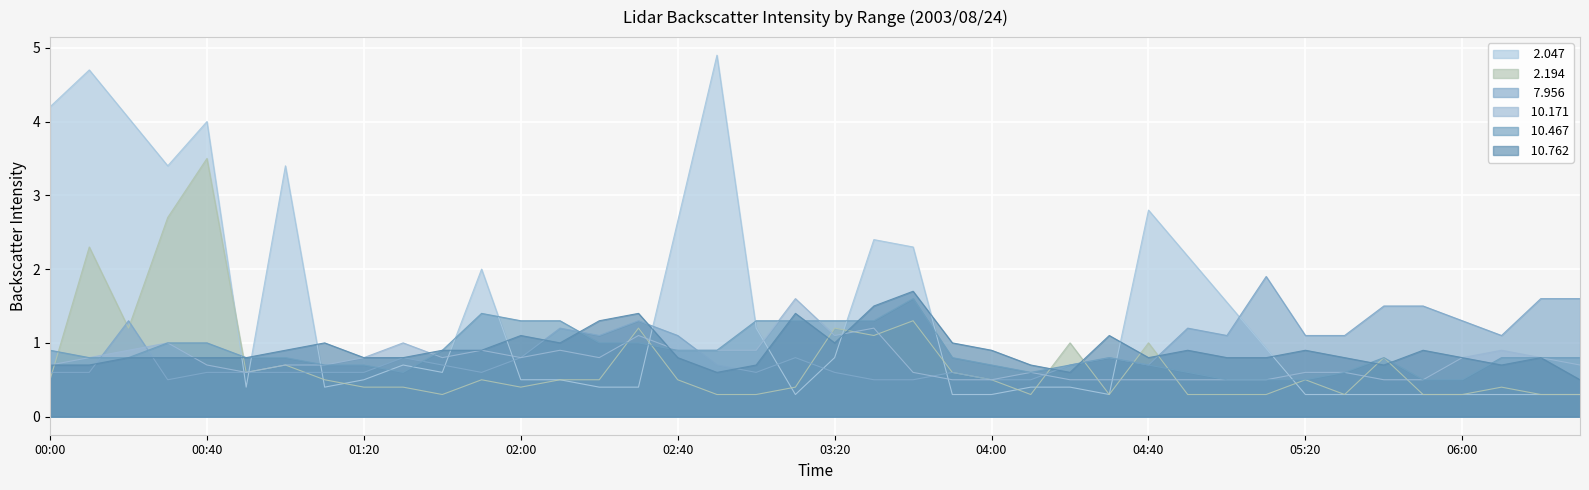

What is the total value across all series at 04:40?

6.5